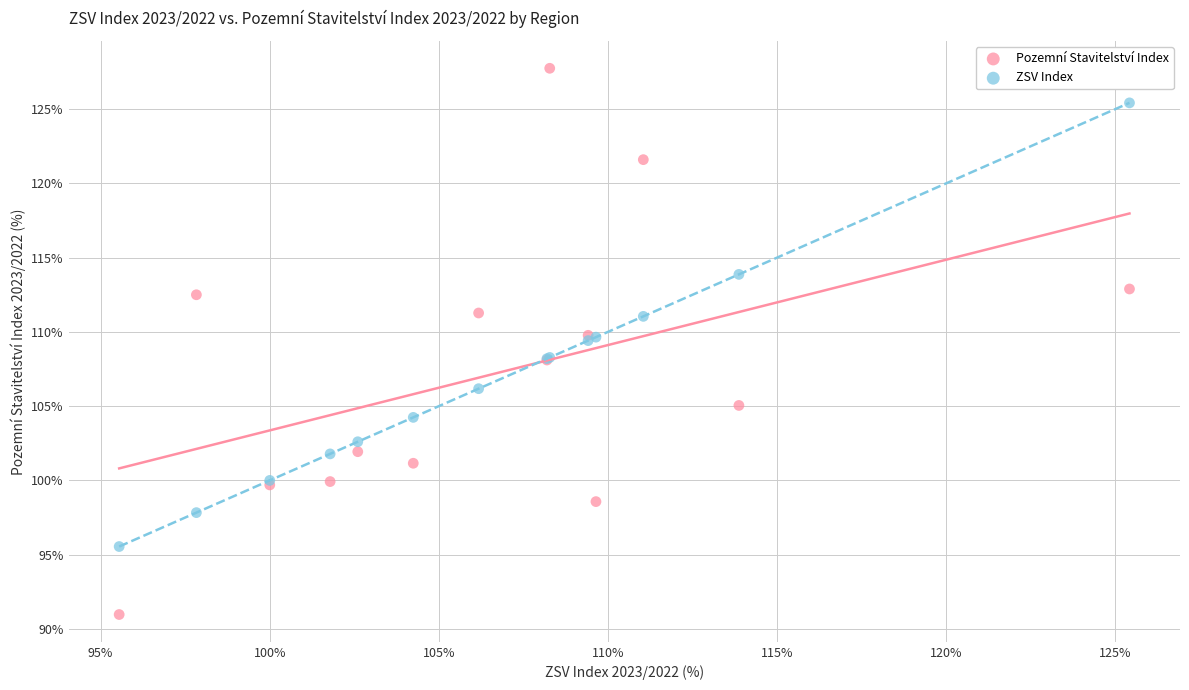

What are all the series names shown in the legend?

Pozemní Stavitelství Index, ZSV Index